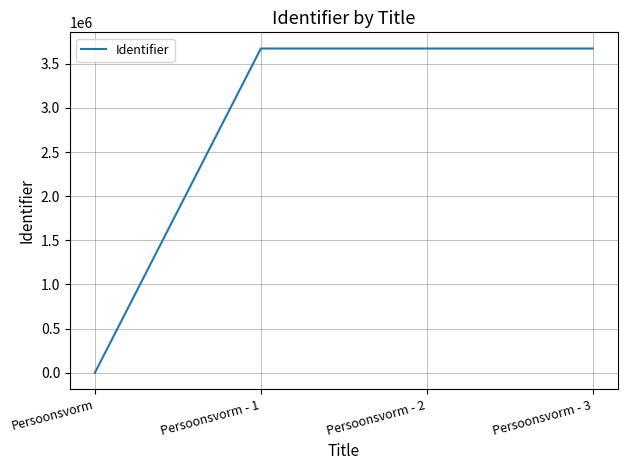

The value at Persoonsvorm is 2450044. True or false?

False